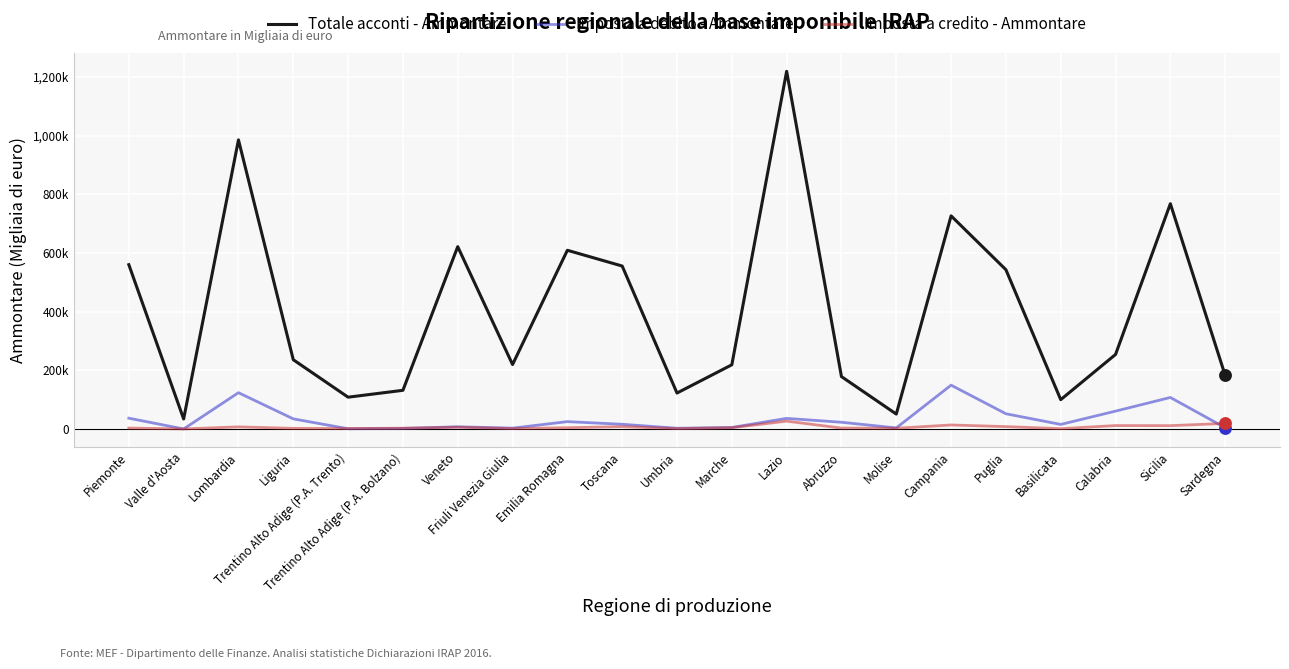

What is the total value across all series at Campania?

889999